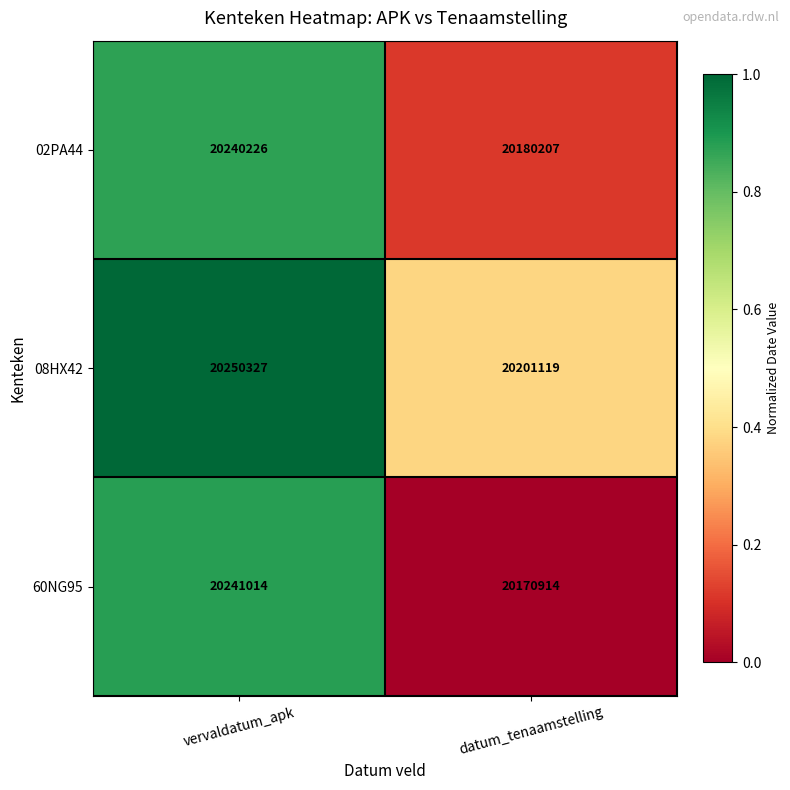

The 60NG95 series shows 20241014 at vervaldatum_apk. True or false?

True